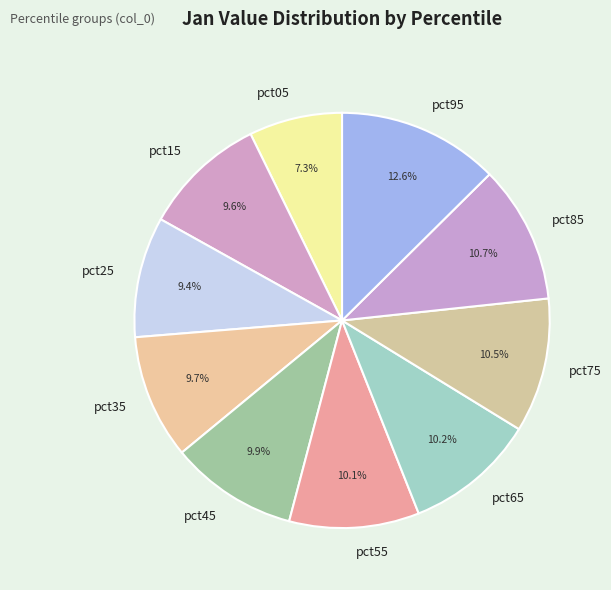

Which slice is the largest?

pct95